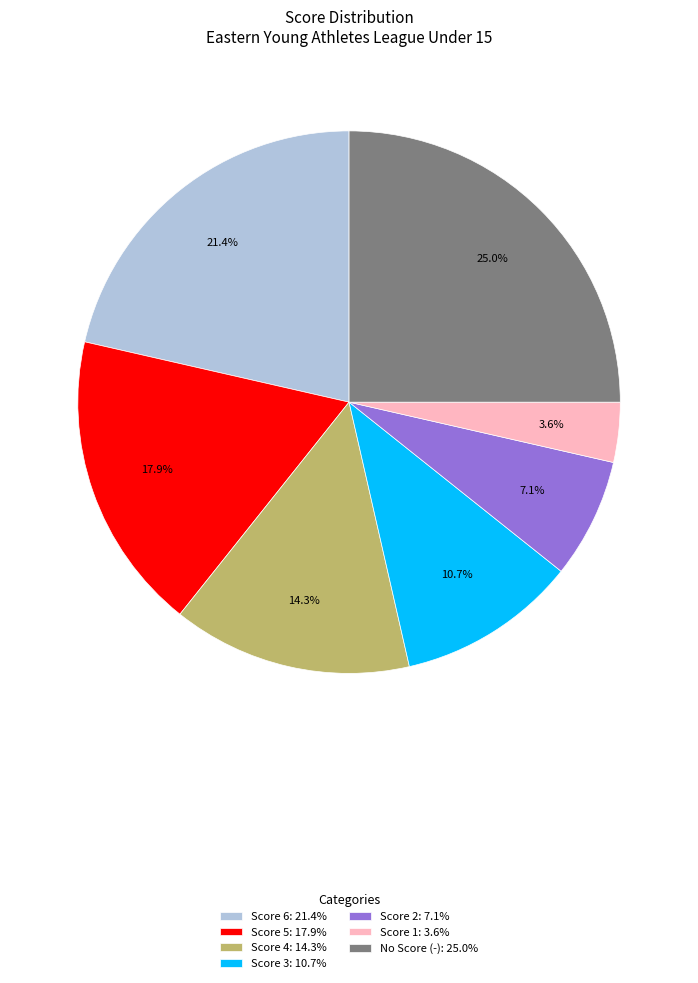

Which category has the smallest portion of the pie?

Score 1: 3.6%